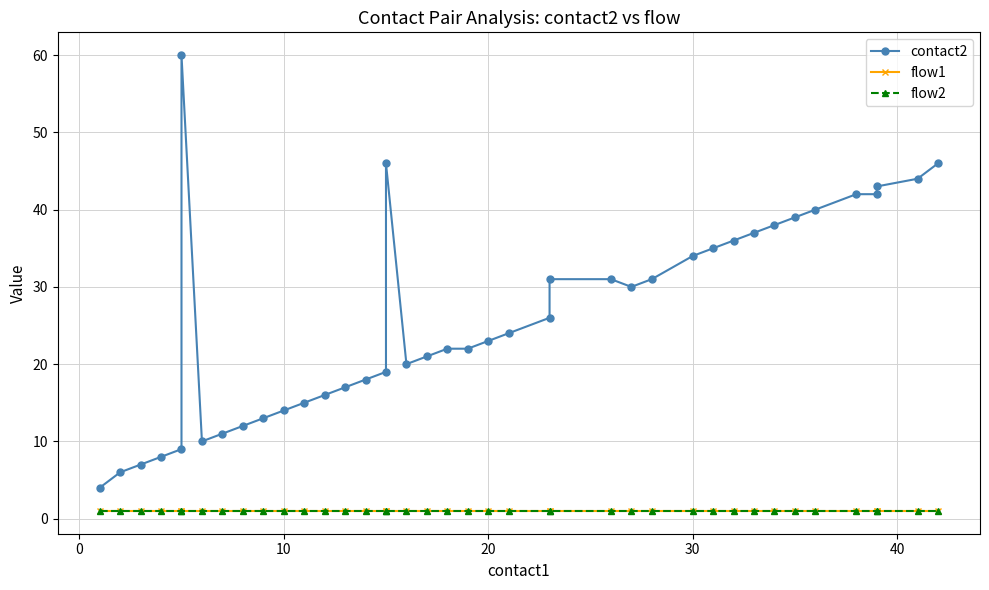

Is it true that contact2 equals 46 at 23?

False